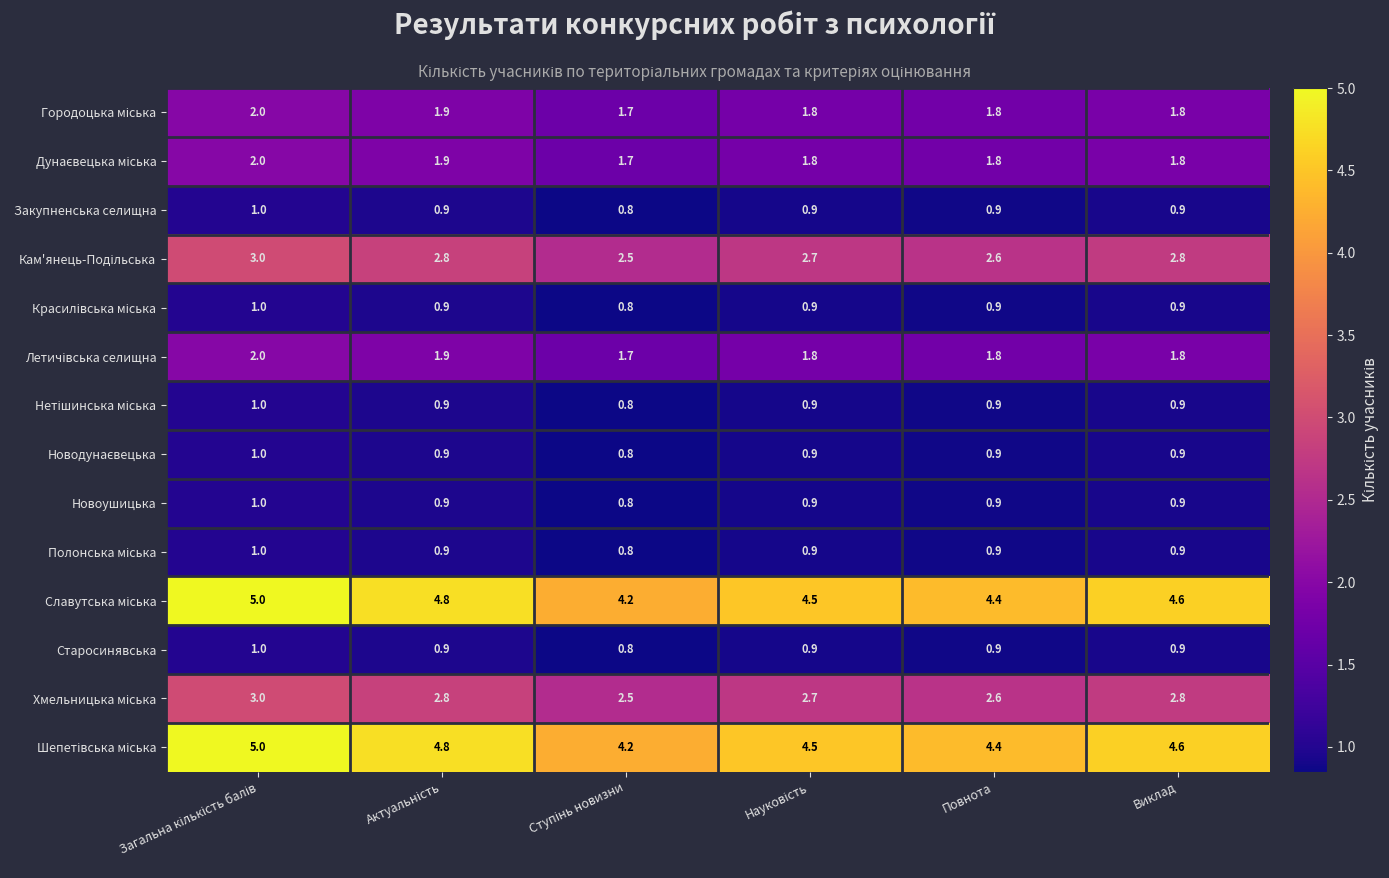

What is the minimum value shown in the chart?

0.8